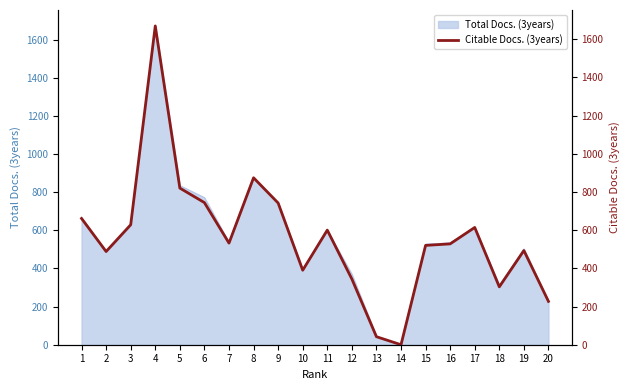

The value at 11 is 600. True or false?

True